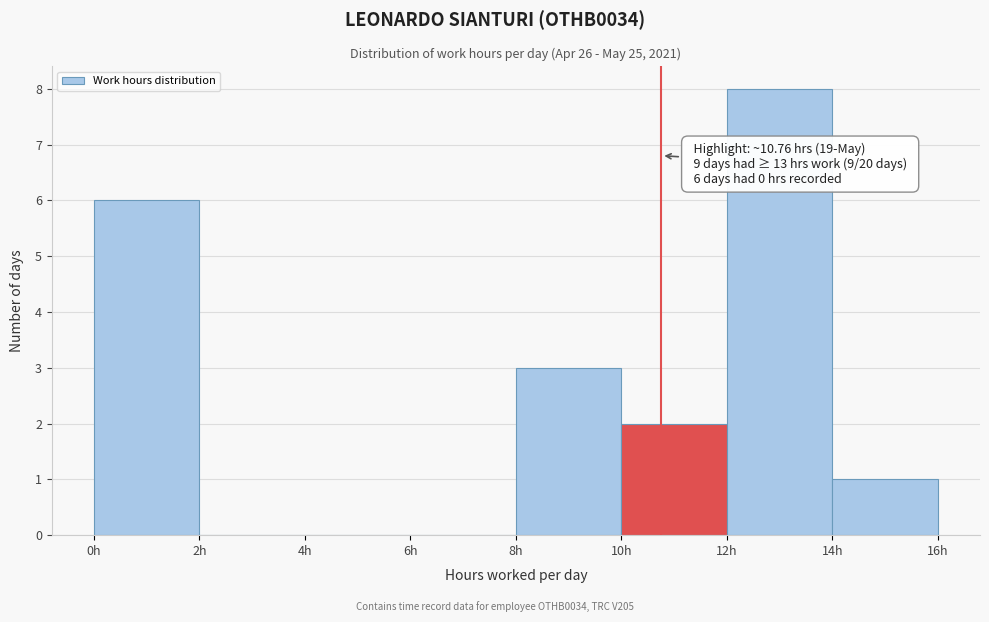

Over which range of the x-axis is the bar tallest?

12 to 14